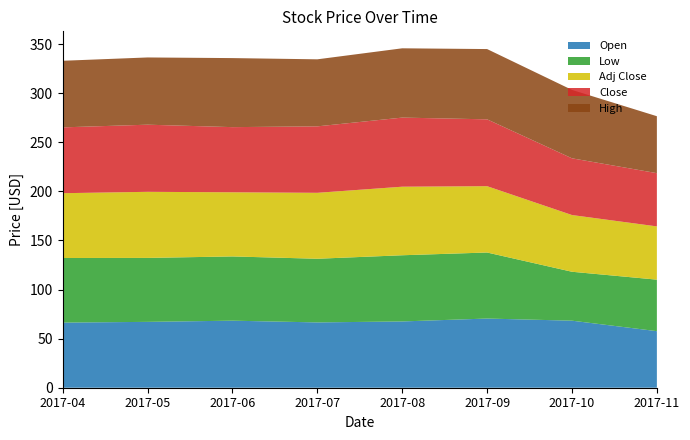

Reading left to right, extract all data points from this chart.

Open: 2017-04-01=66.3	2017-05-01=67.1	2017-06-01=68.3	2017-07-01=66.5	2017-08-01=67.5	2017-09-01=70.5	2017-10-01=68.3	2017-11-01=57.6
Low: 2017-04-01=65.8	2017-05-01=65.1	2017-06-01=65.4	2017-07-01=64.8	2017-08-01=67.4	2017-09-01=67.3	2017-10-01=49.8	2017-11-01=52.5
Adj Close: 2017-04-01=66.0	2017-05-01=67.3	2017-06-01=65.3	2017-07-01=67.2	2017-08-01=69.8	2017-09-01=67.6	2017-10-01=57.8	2017-11-01=54.2
Close: 2017-04-01=67.1	2017-05-01=68.4	2017-06-01=66.4	2017-07-01=67.7	2017-08-01=70.4	2017-09-01=68.1	2017-10-01=57.8	2017-11-01=54.2
High: 2017-04-01=67.8	2017-05-01=68.5	2017-06-01=70.3	2017-07-01=68.3	2017-08-01=70.6	2017-09-01=71.6	2017-10-01=69.7	2017-11-01=58.0